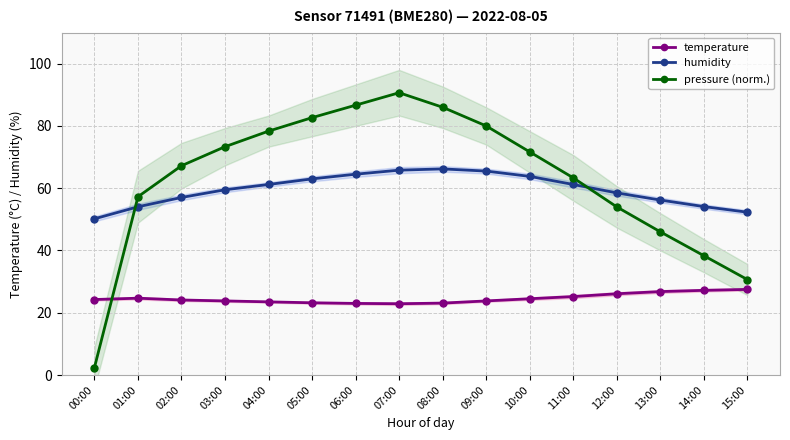

Does the chart display data point markers on the line(s)?

Yes